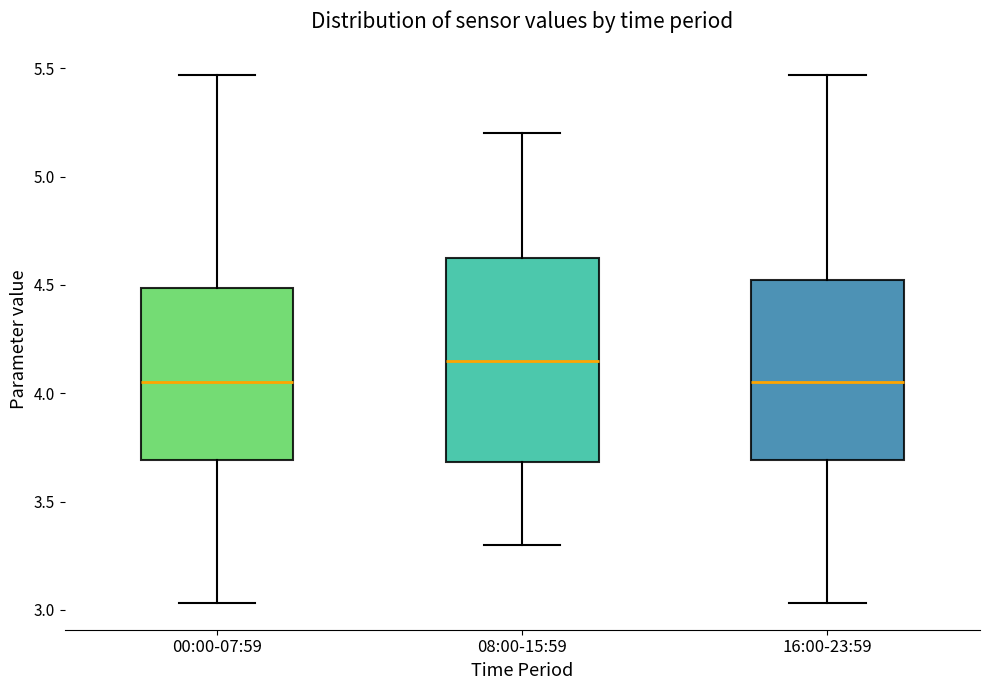

Reading left to right, read every box against the y-axis: the position of its median line, the range the box covers, and the ends of its whiskers. The values are not printed on the chart, so give them approximately, as read against the axis.

00:00-07:59: median 4.05, box 3.70 to 4.50, whiskers 3.05 to 5.45
08:00-15:59: median 4.15, box 3.70 to 4.65, whiskers 3.30 to 5.20
16:00-23:59: median 4.05, box 3.70 to 4.55, whiskers 3.05 to 5.45